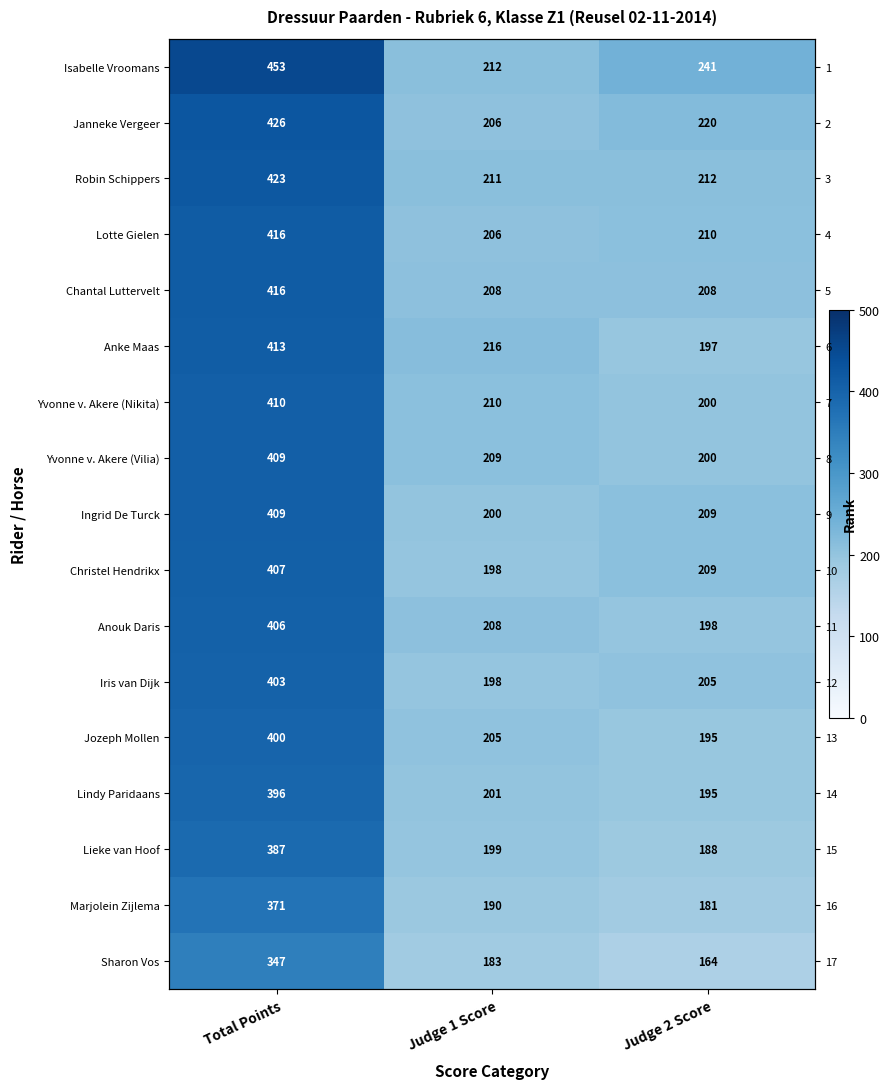

Where is Sharon Vos nearest to the value 255?

Judge 1 Score